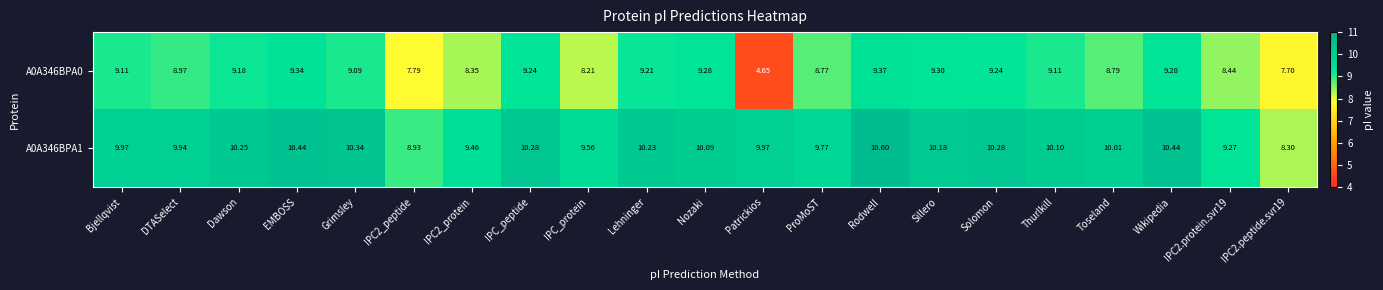

Which series has the largest total across all categories?

A0A346BPA1